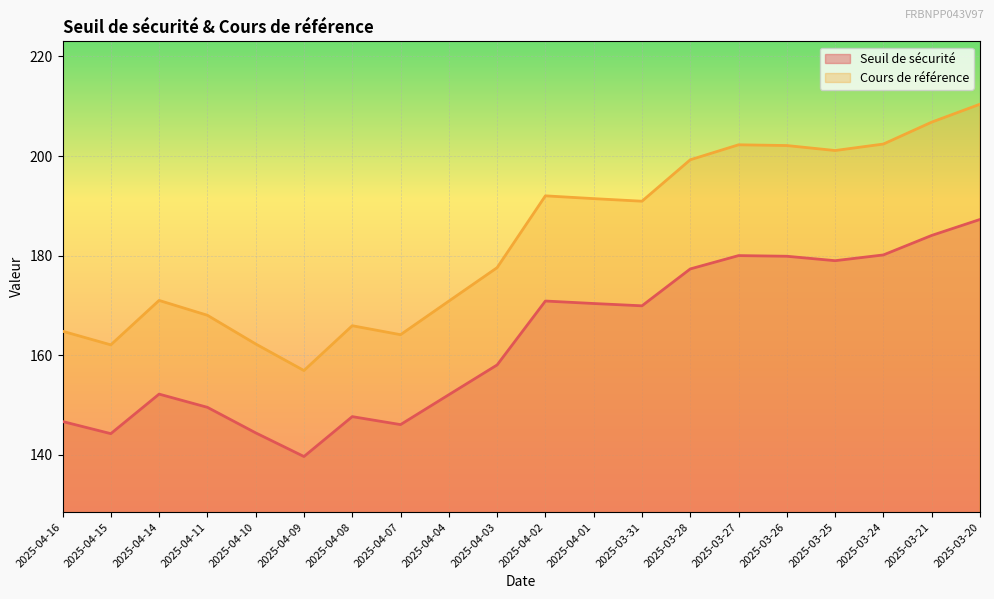

Which label corresponds to the smallest value in the chart?

2025-04-09